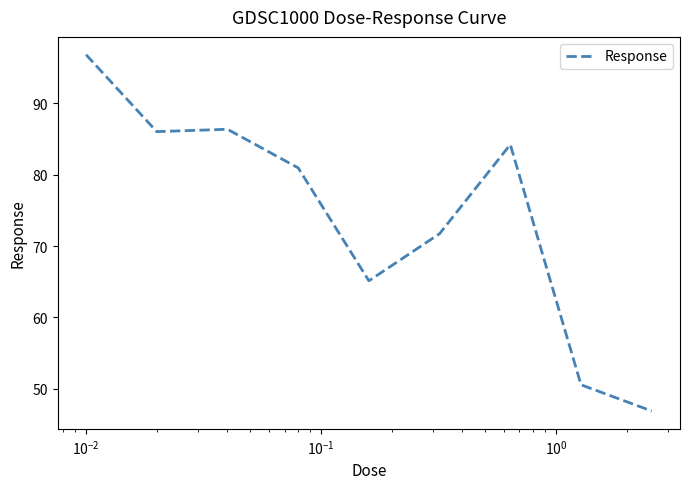

How many lines are shown in the chart?

1